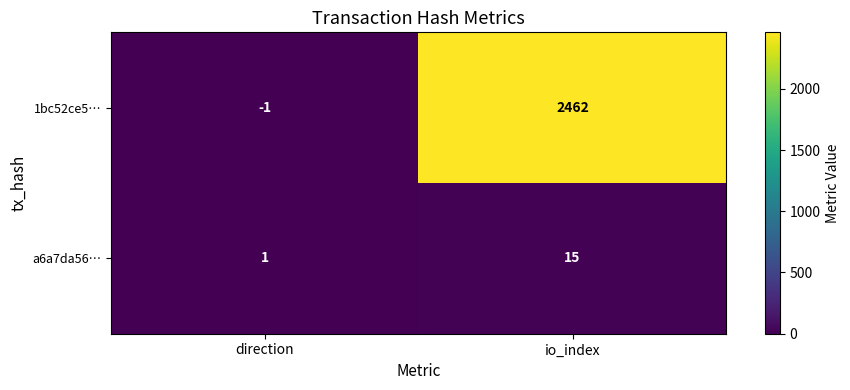

Is it true that 1bc52ce5… equals 1635 at io_index?

False